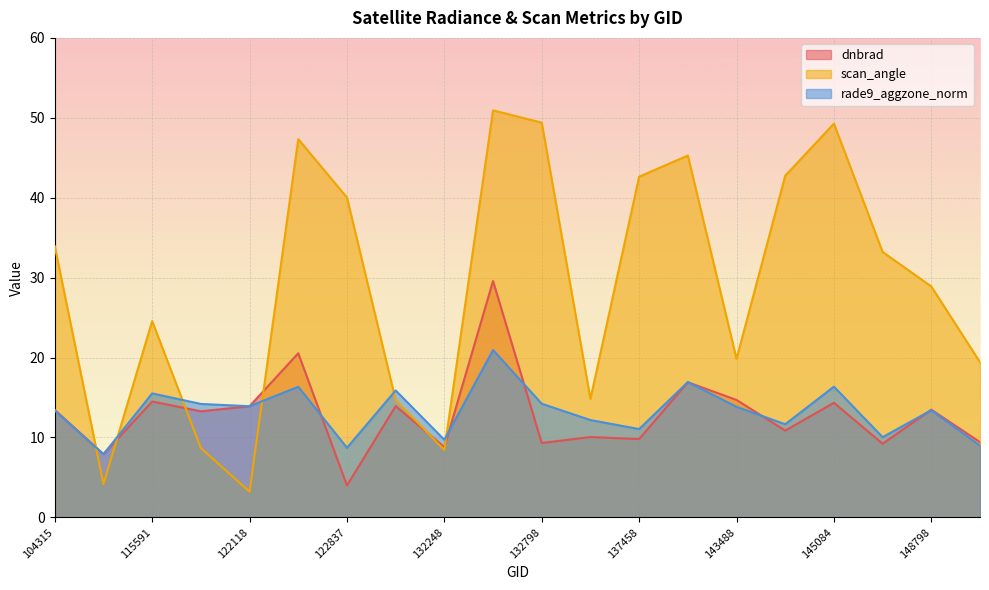

Between 137458 and 134076, which is larger?

134076